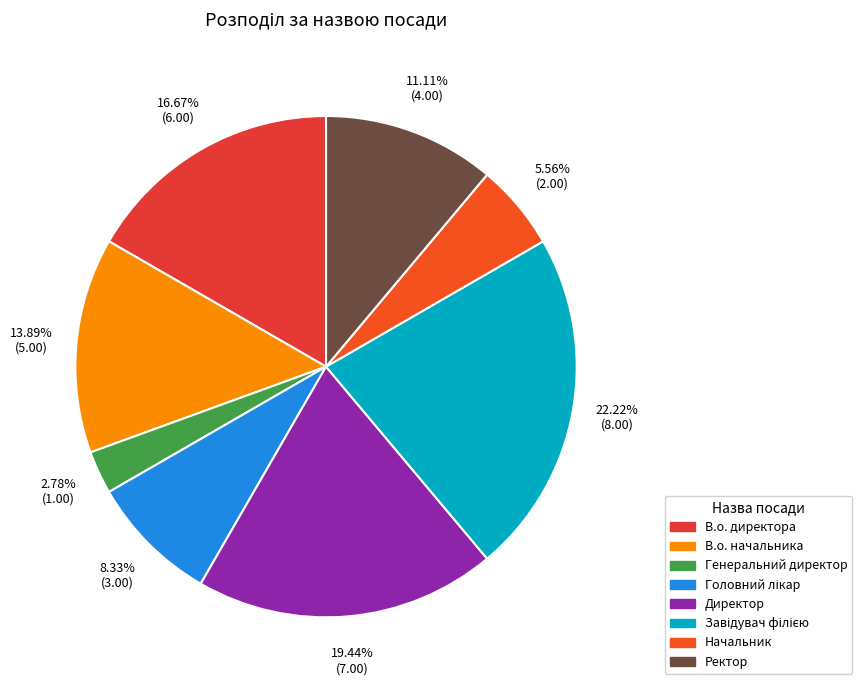

What percentage is NOT represented by В.о. начальника?

86.1%